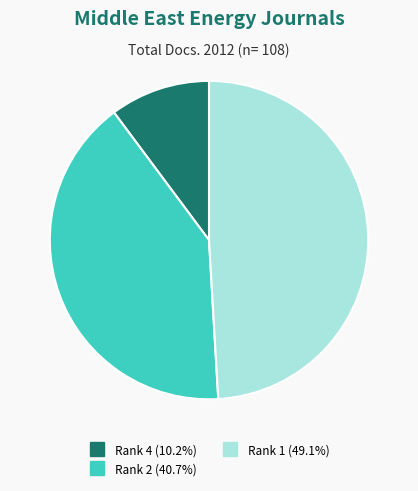

Is there any slice that represents more than half of the pie?

No